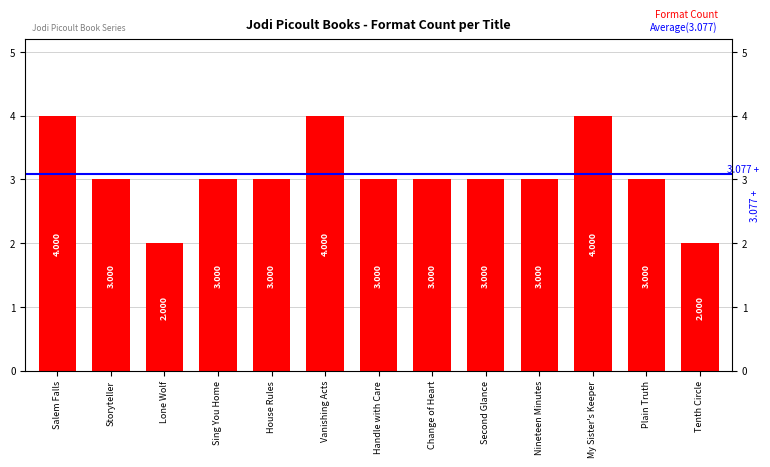

Which label corresponds to the smallest value in the chart?

Lone Wolf